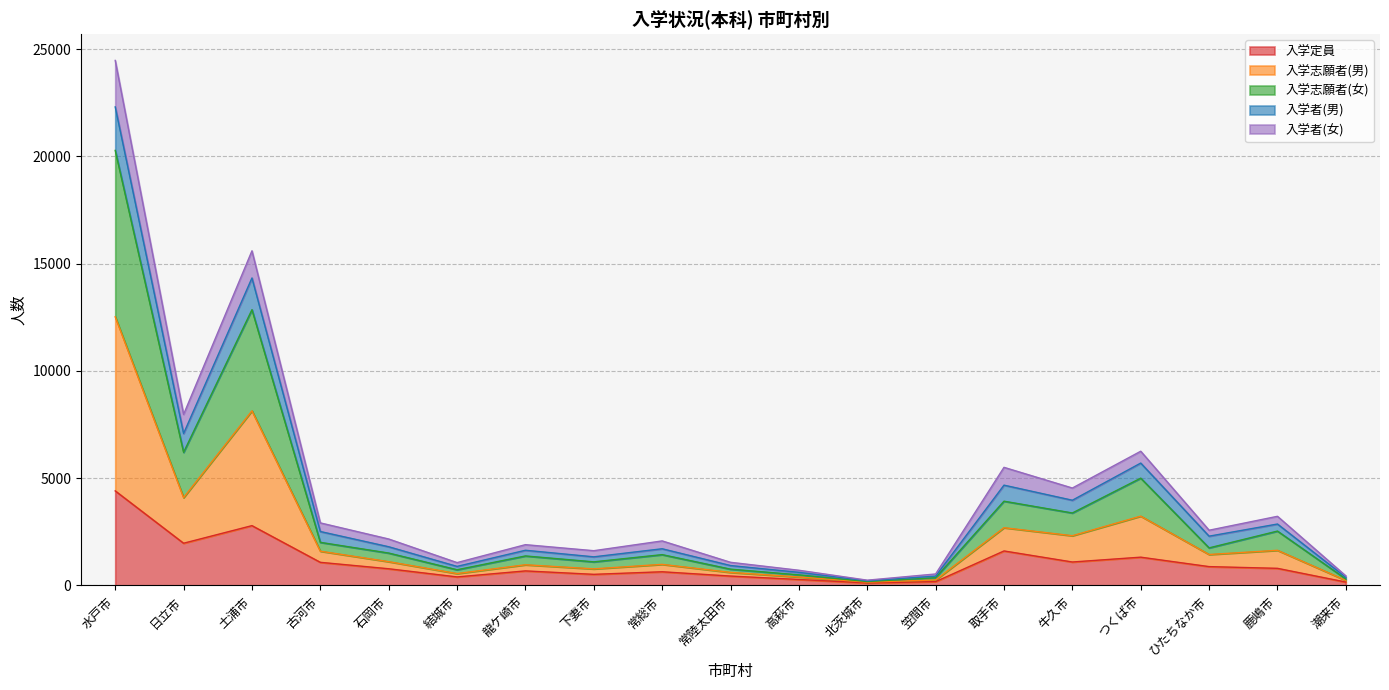

What is the greatest value displayed?

24474